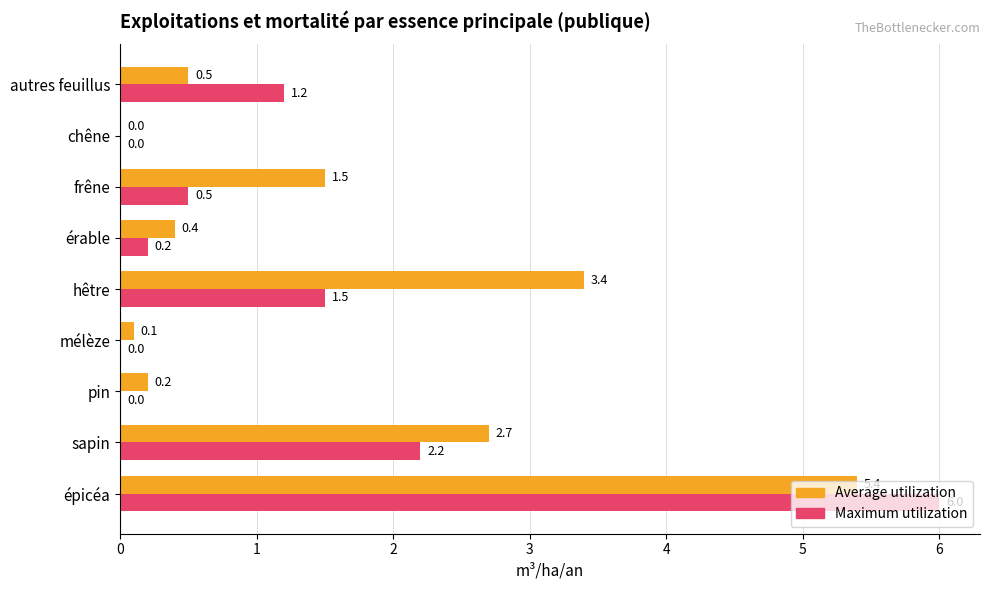

What is the sum of all Maximum utilization values?

11.6